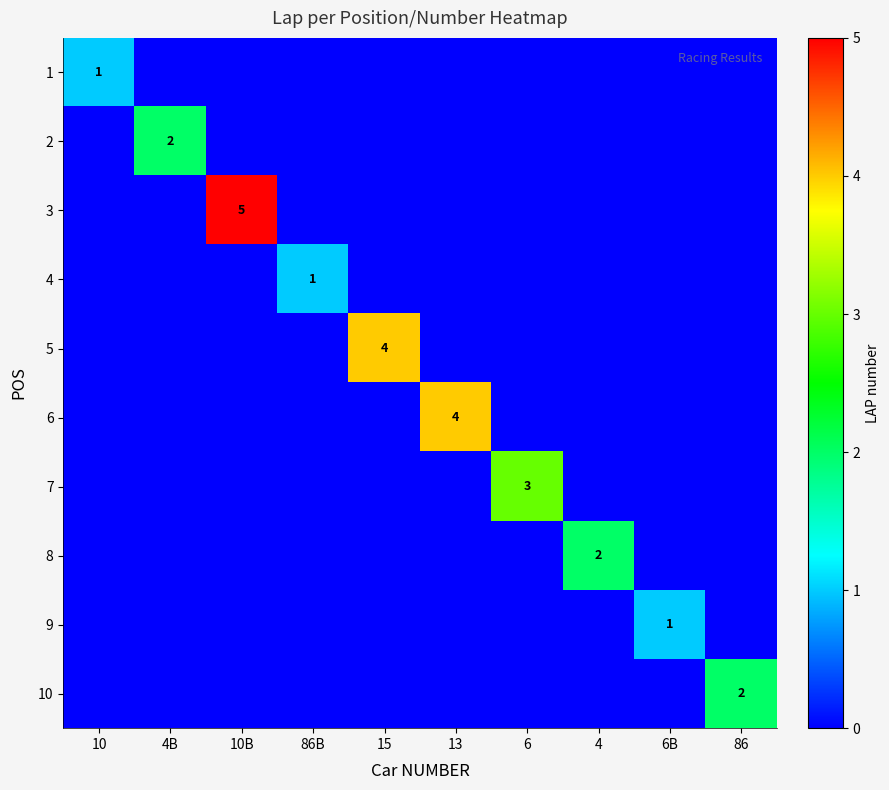

Count the 9 values in the range 0 to 1.

10